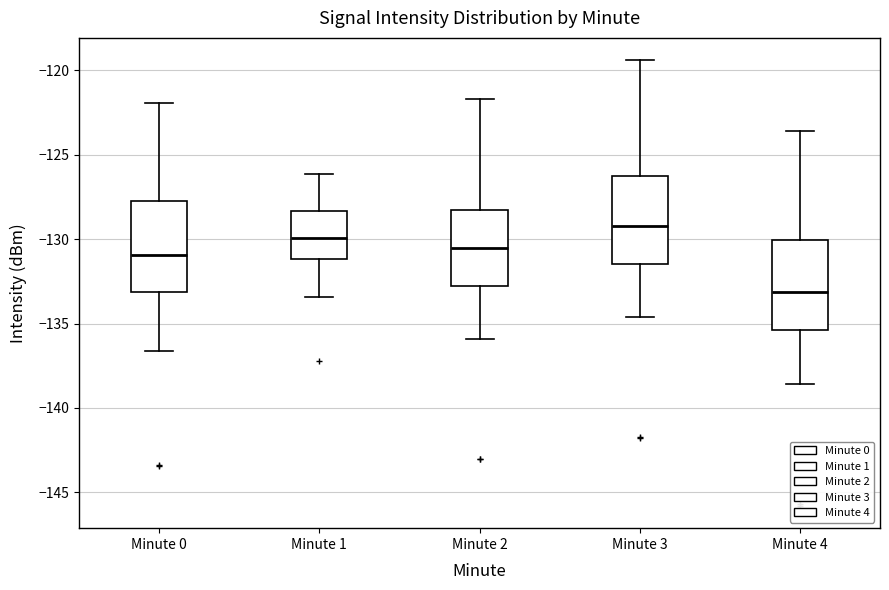

Reading left to right, transcribe this box plot: for each box, give where its median line is, the range the box spans, and where its two whiskers end, as read against the y-axis. The values are not printed on the chart, so give them approximately, as read against the axis.

Minute 0: median -131.0, box -133.0 to -128.0, whiskers -136.5 to -122.0
Minute 1: median -130.0, box -131.0 to -128.5, whiskers -133.5 to -126.0
Minute 2: median -130.5, box -133.0 to -128.0, whiskers -136.0 to -121.5
Minute 3: median -129.0, box -131.5 to -126.0, whiskers -134.5 to -119.5
Minute 4: median -133.0, box -135.5 to -130.0, whiskers -138.5 to -123.5